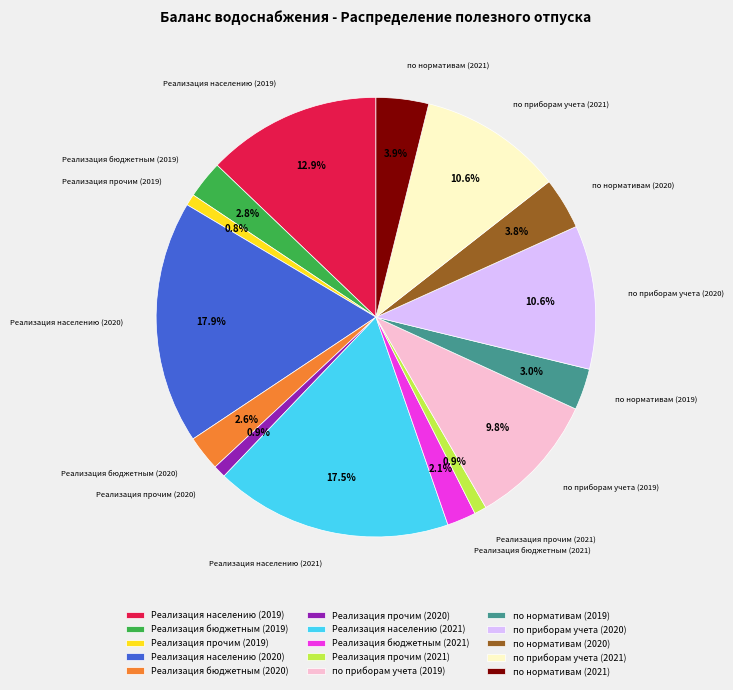

Is the sum of Реализация бюджетным (2021) and Реализация населению (2019) greater than half?

No